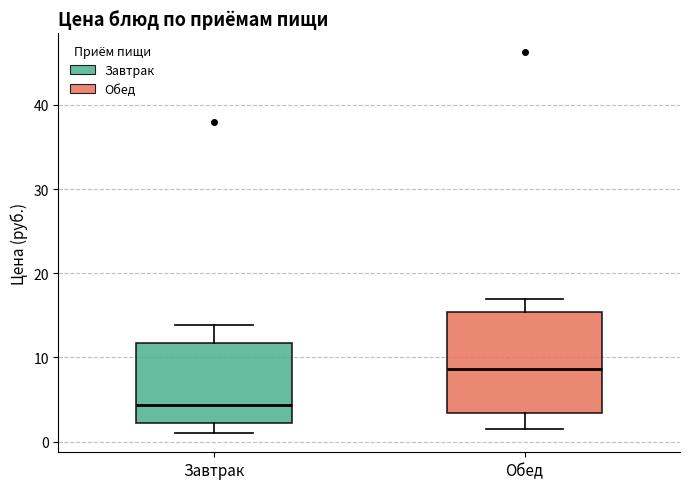

Comparing the boxes themselves (not the whiskers), which one is the tallest?

Обед